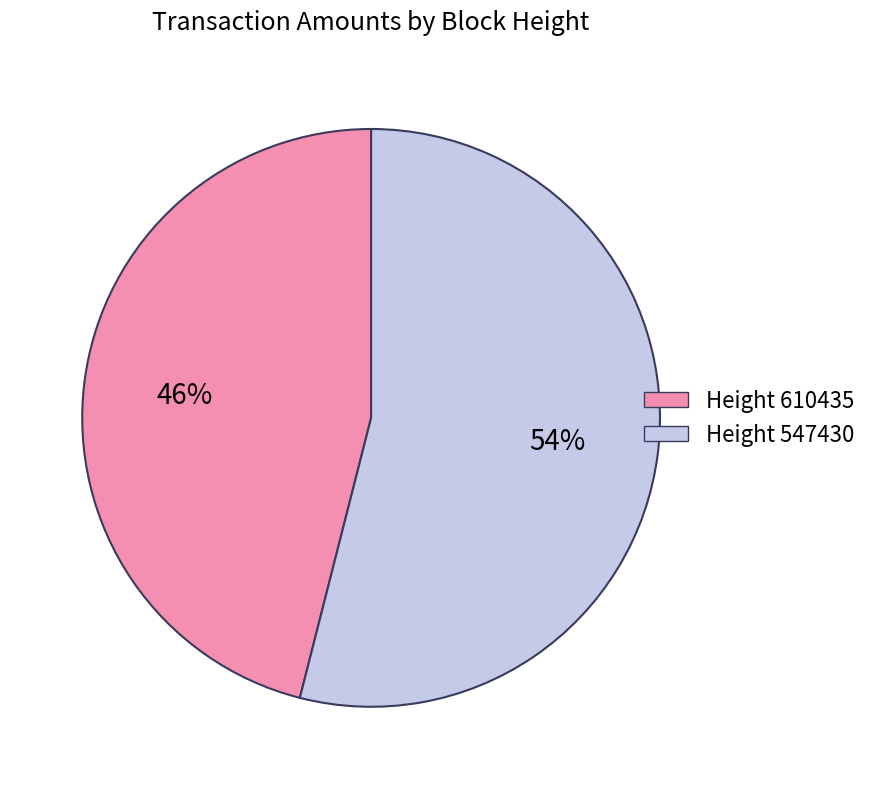

How many slices are in this pie chart?

2